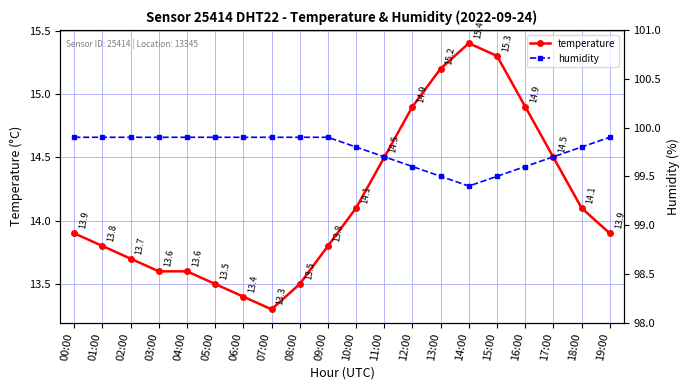

True or false: humidity has a value of 99.9 at 04:00.

True